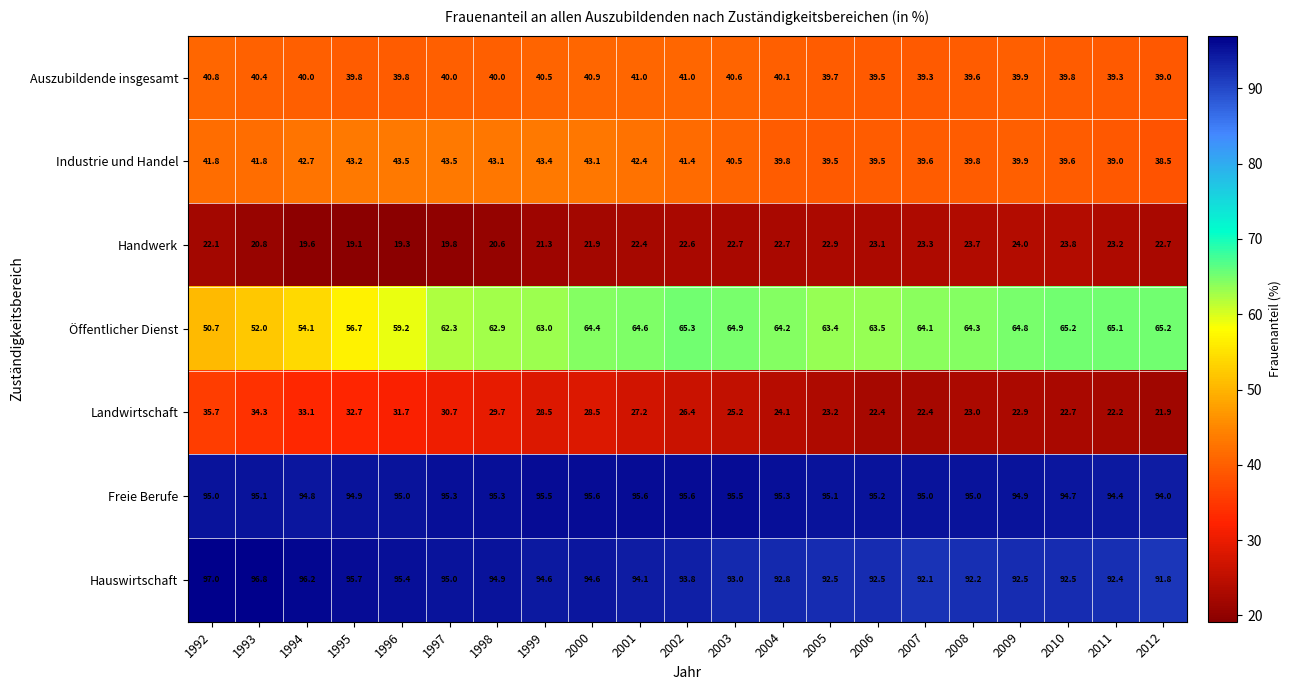

What is the spread (max minus min) of values at 1996?

76.1